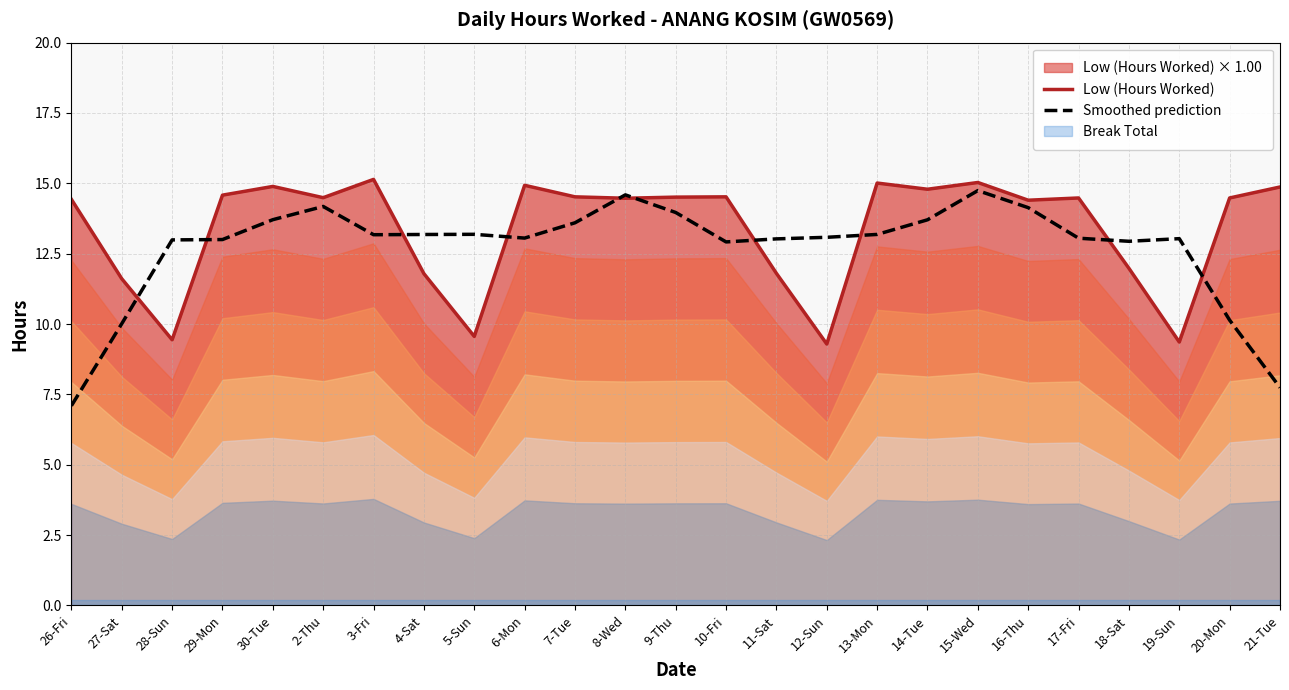

Which series changed the most between 15-Wed and 17-Fri?

Smoothed prediction